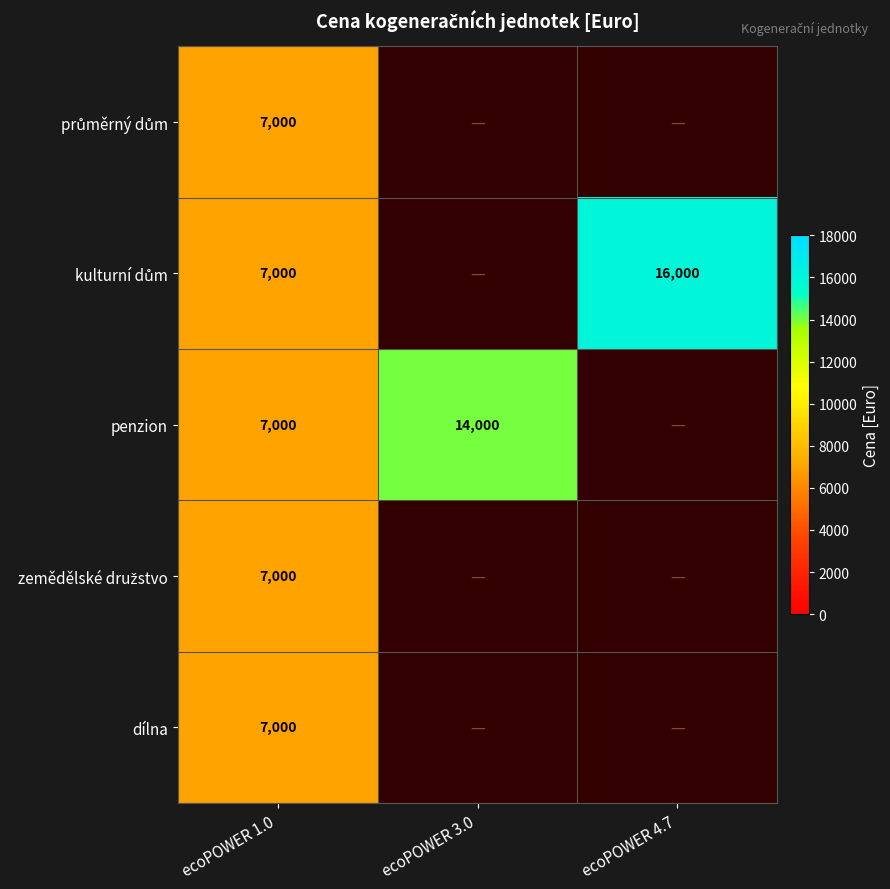

The dílna series shows 4578 at ecoPOWER 1.0. True or false?

False